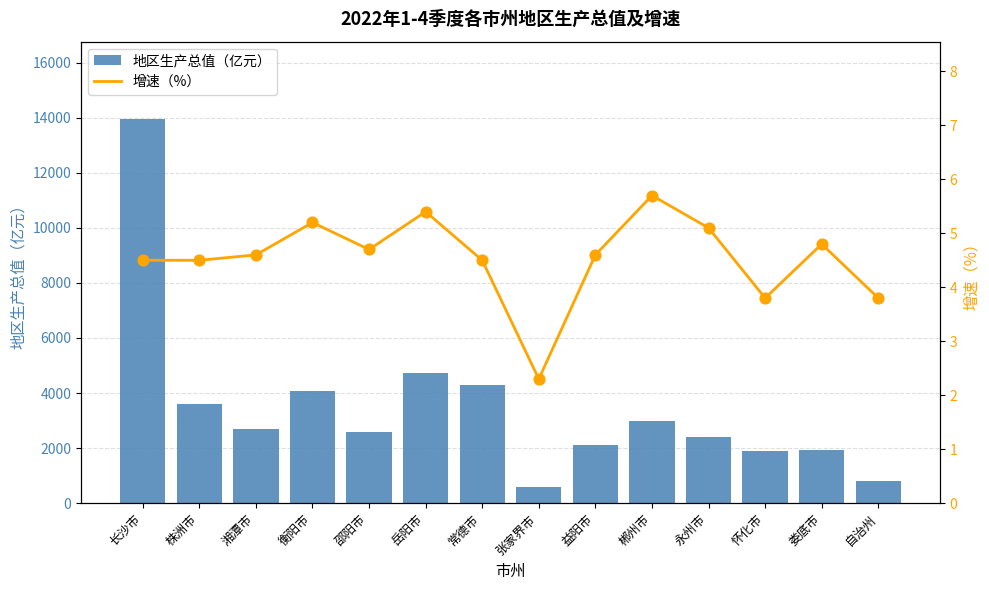

At how many categories does at least one series exceed 5206?

1